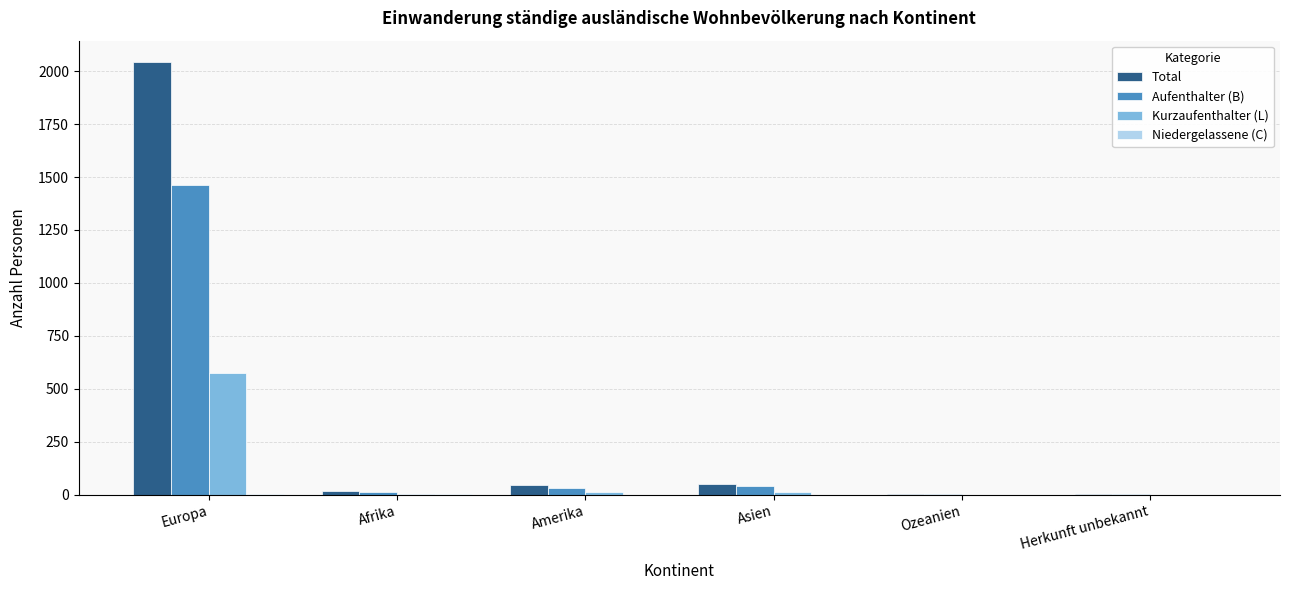

Which series changed the most between Europa and Ozeanien?

Total